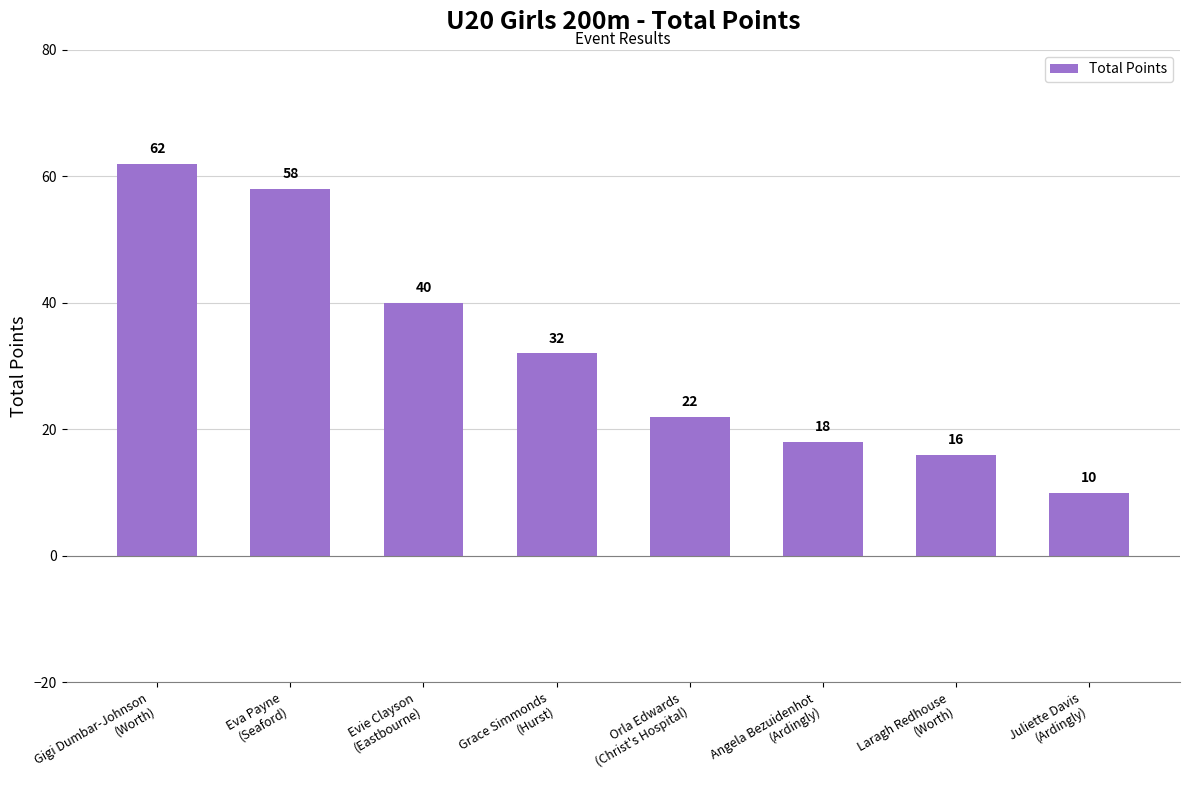

Approximately how many times larger is the value at Juliette Davis
(Ardingly) compared to Eva Payne
(Seaford)?

0.2